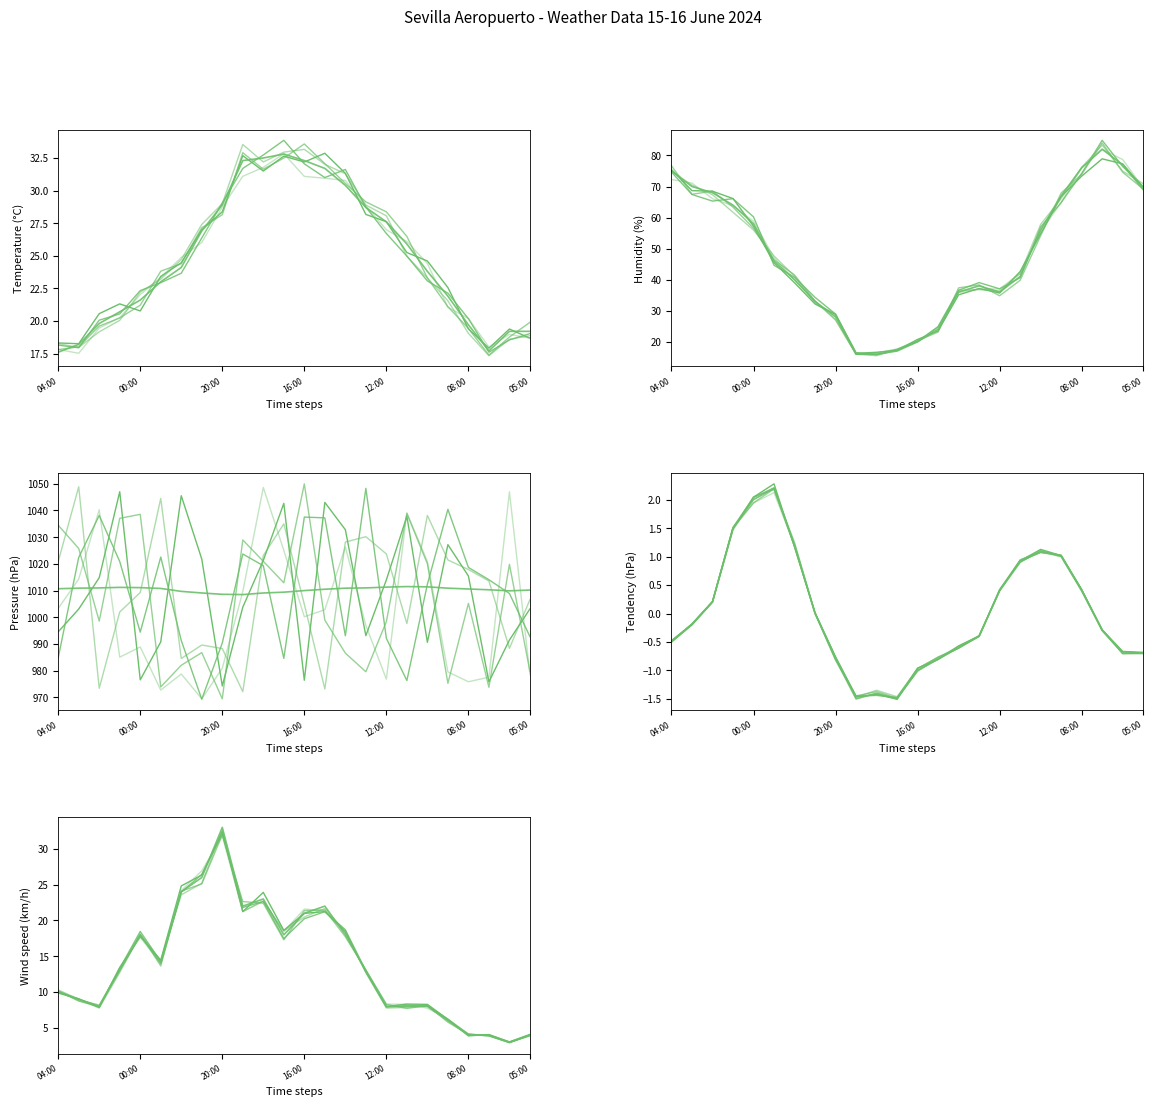

What is the difference between the maximum and minimum values in the Humidity (%) series?

66.0